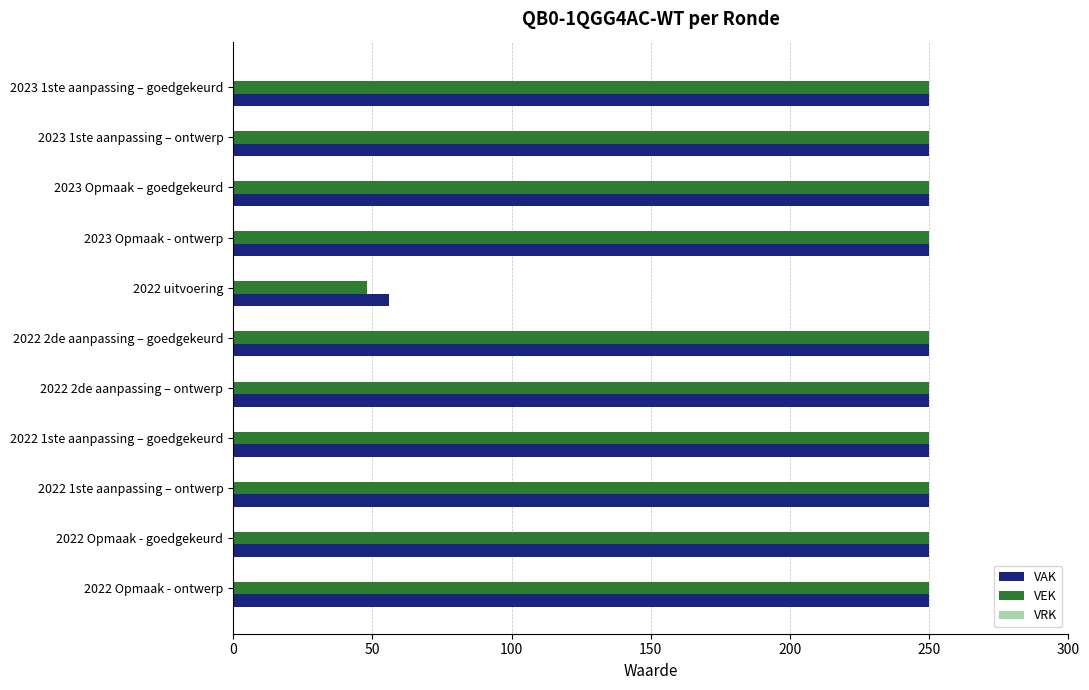

The value of VAK at 2023 Opmaak - ontwerp is 250. True or false?

True